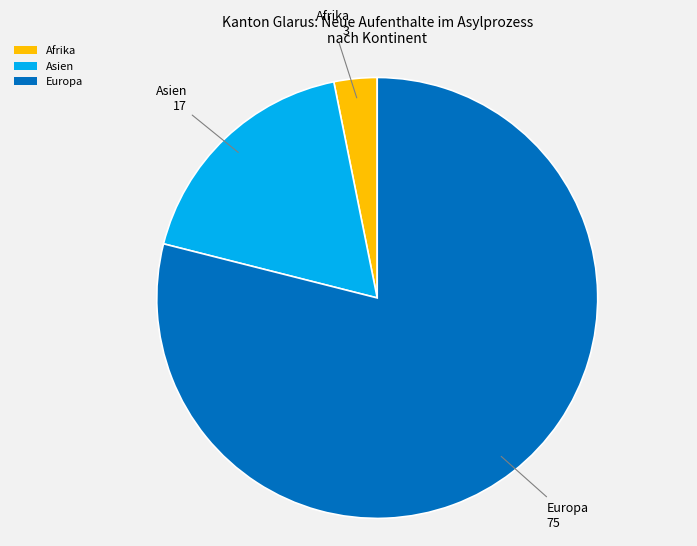

Does any single category account for the majority?

Yes